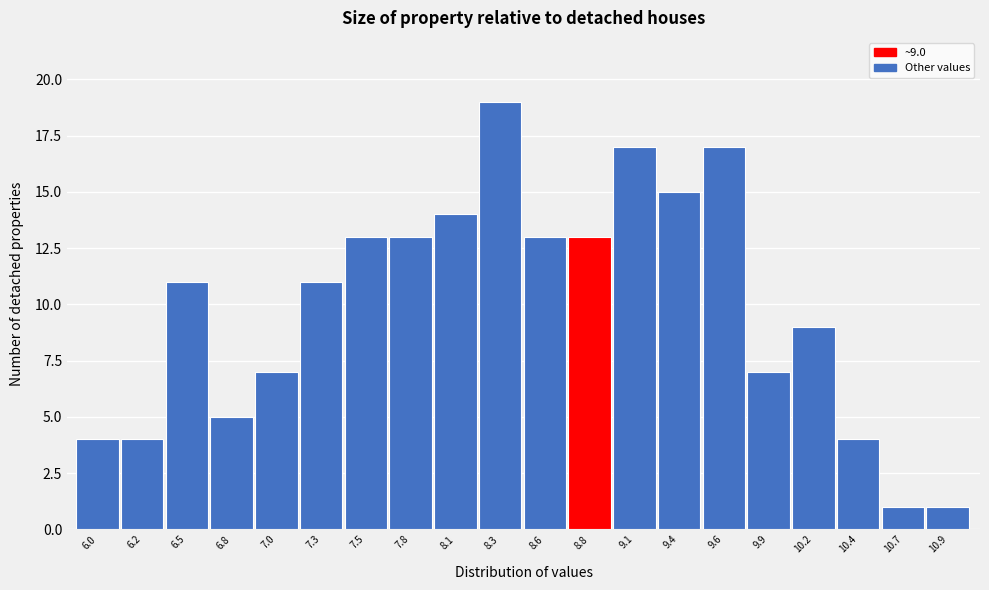

Reading left to right, list all the values displayed in this chart.

4	4	11	5	7	11	13	13	14	19	13	13	17	15	17	7	9	4	1	1